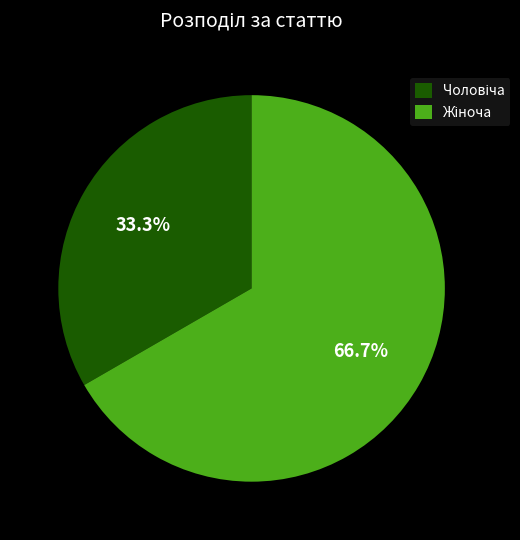

Does any single category account for the majority?

Yes